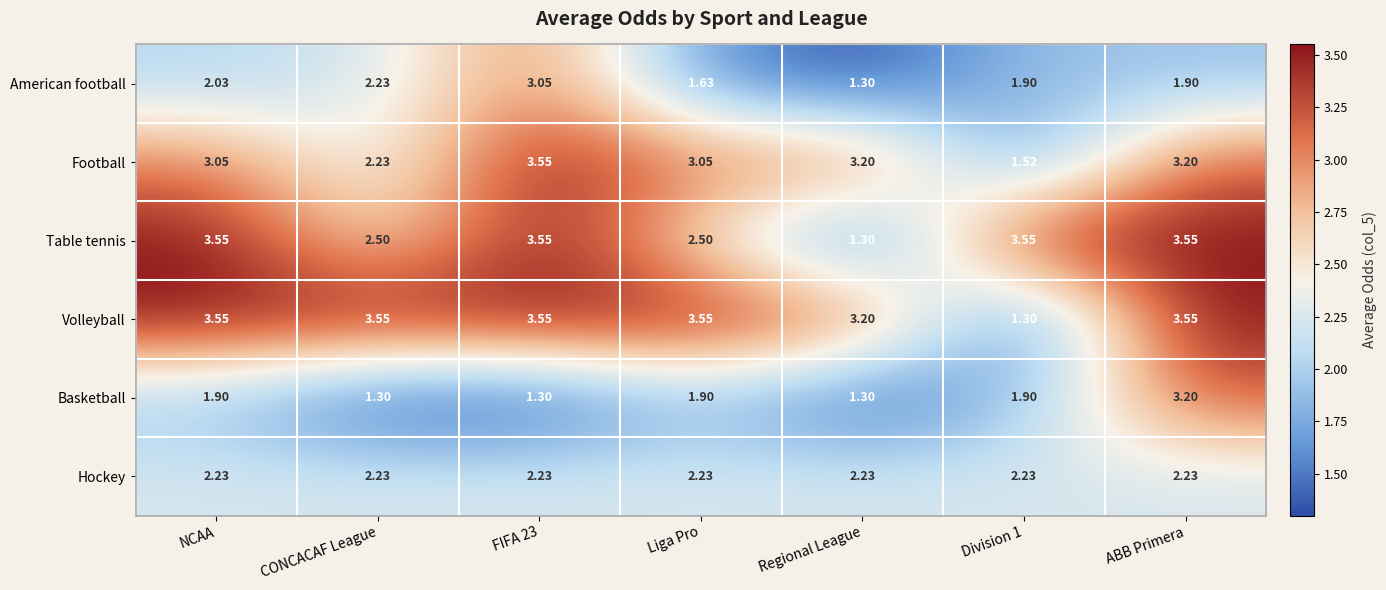

Which series changed the most between FIFA 23 and Regional League?

Table tennis